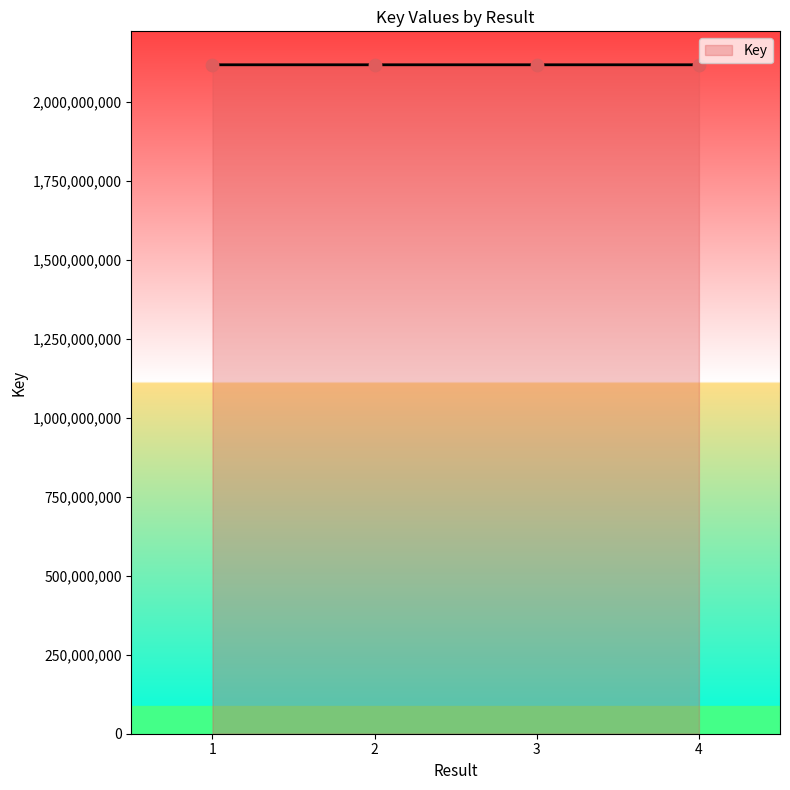

What is the ratio of the value at 2 to the value at 1?

1.0